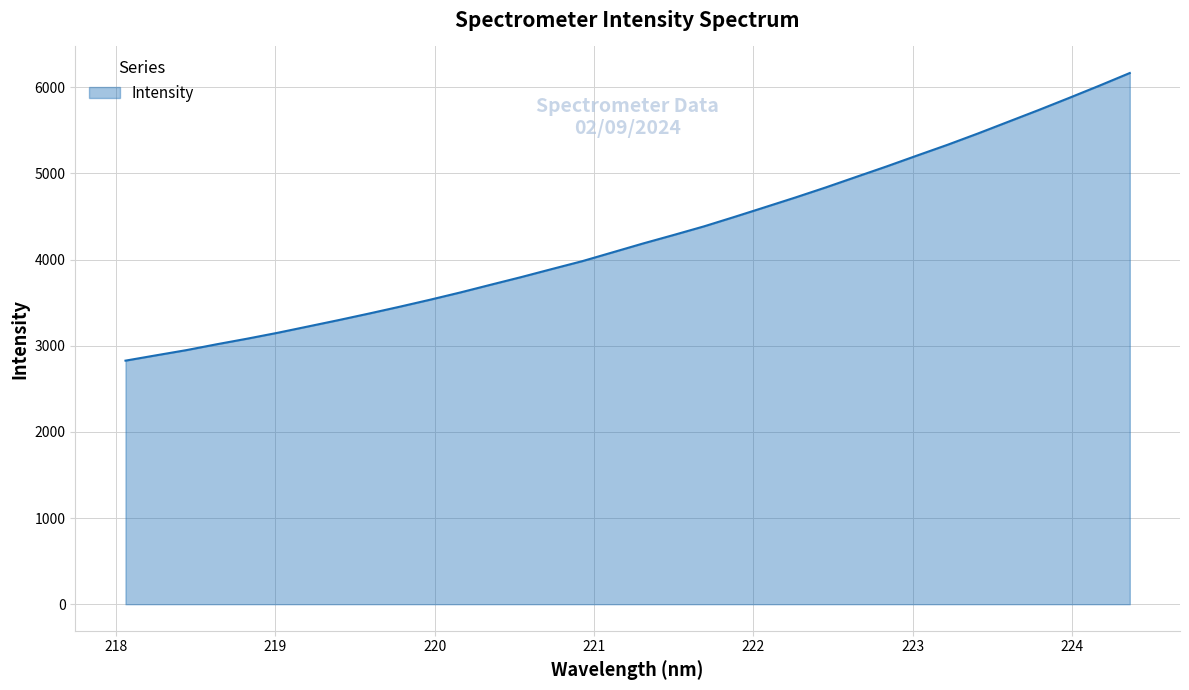

What is the minimum value shown in the chart?

2827.2